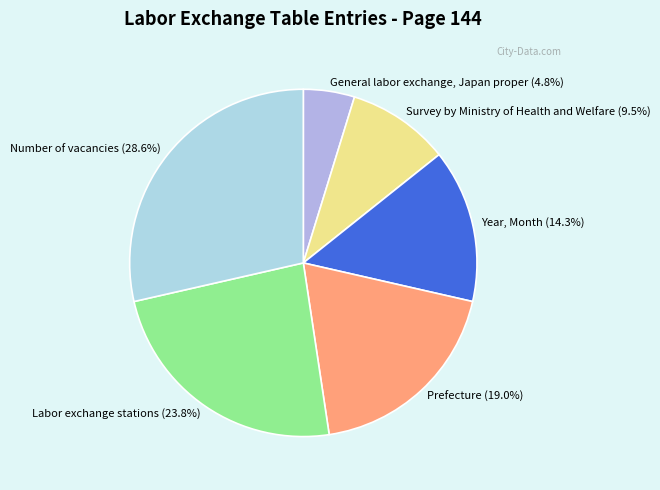

How much of the chart is everything except Labor exchange stations (23.8%)?

76.2%